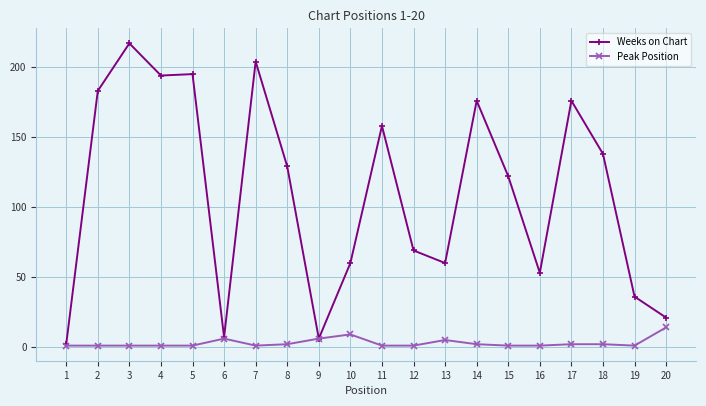

Is it true that Peak Position equals 1 at 1?

True